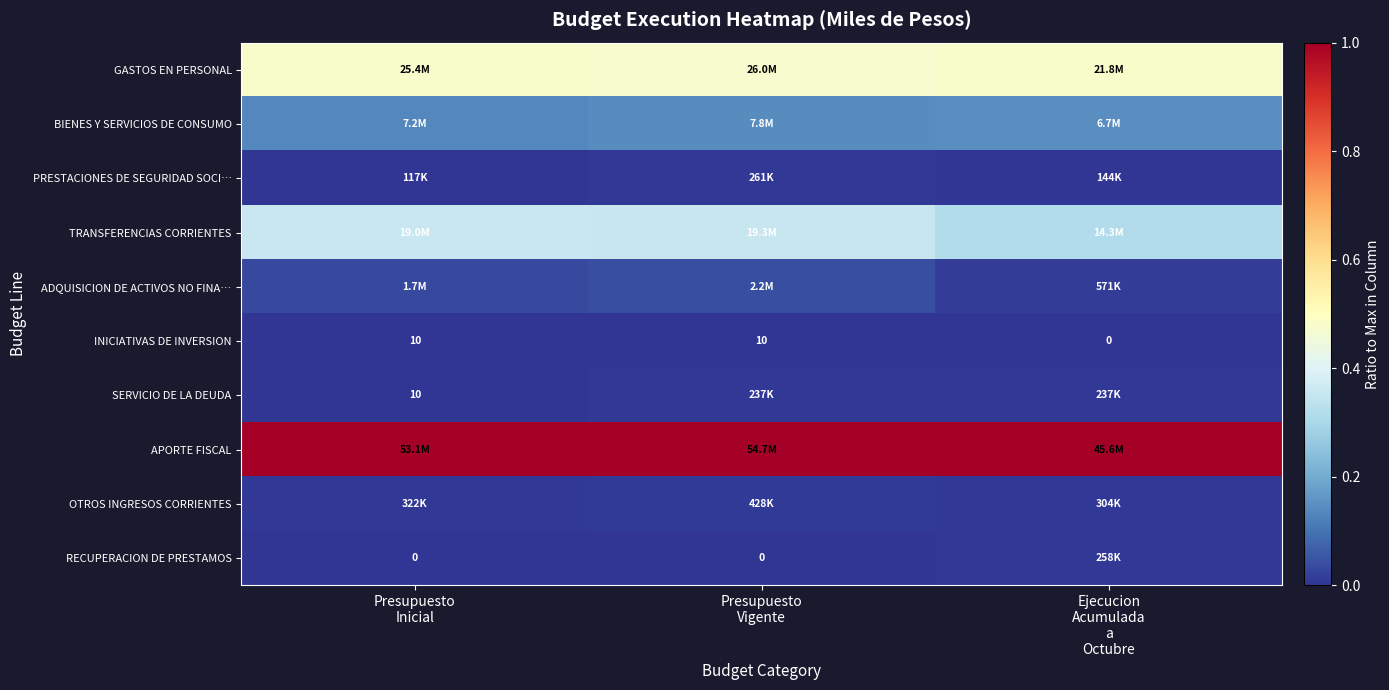

Count the number of categories in the chart.

3